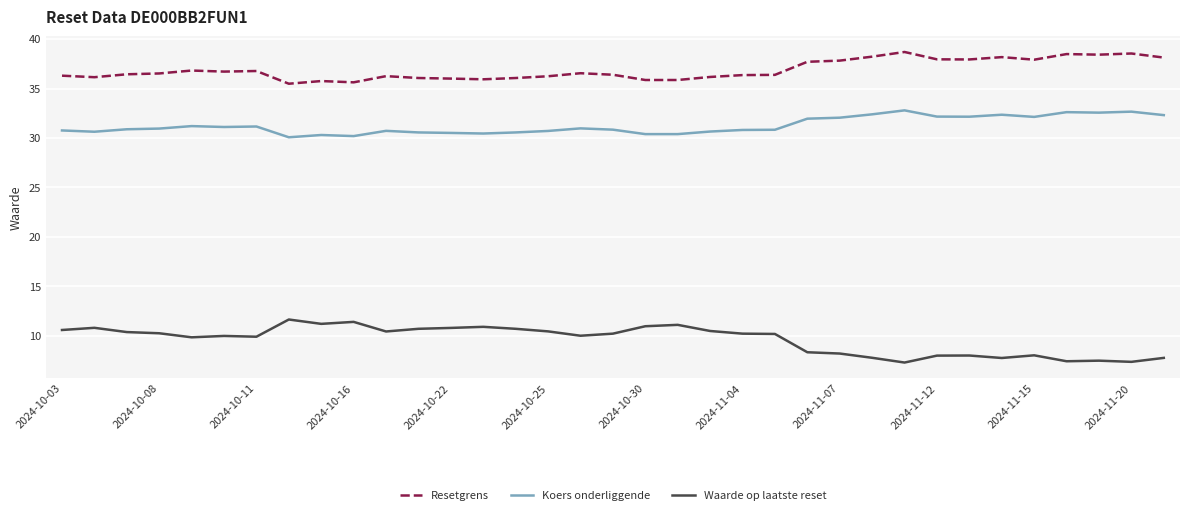

What is the difference between the second highest and second lowest values in the Koers onderliggende series?

2.5